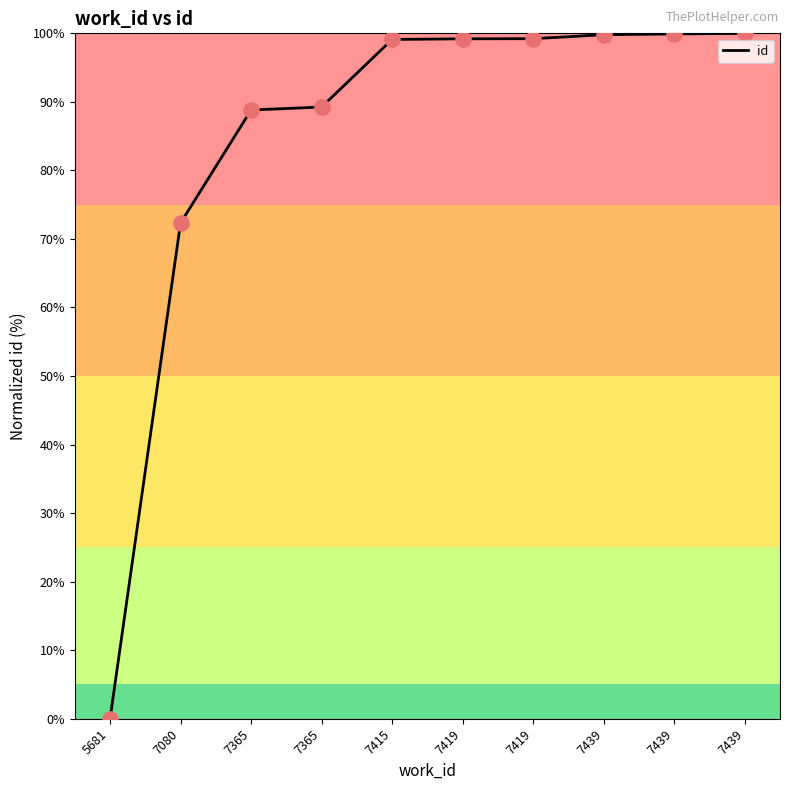

What is the ratio of the value at 7439 to the value at 7439?

1.0